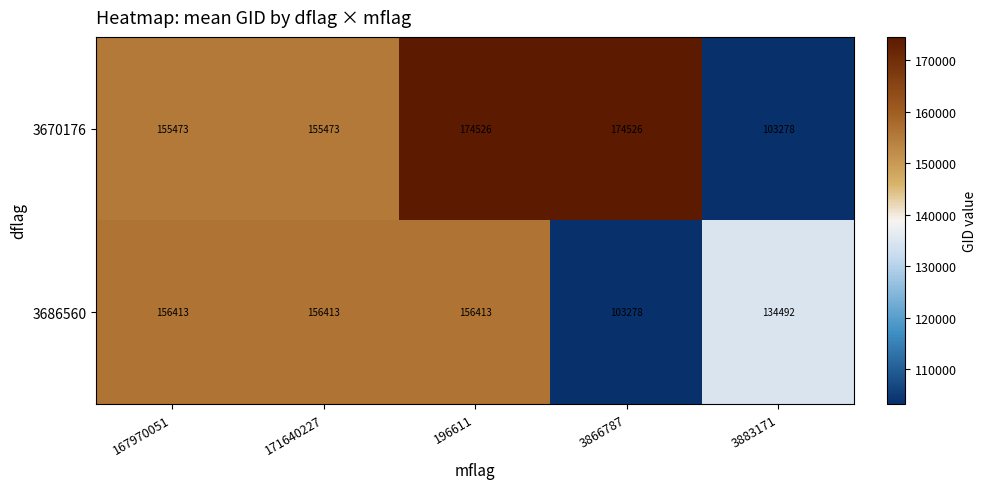

Reading right to left, transcribe all the data shown in this chart.

3670176: 3883171=103278	3866787=174526	196611=174526	171640227=155473	167970051=155473
3686560: 3883171=134492	3866787=103278	196611=156413	171640227=156413	167970051=156413